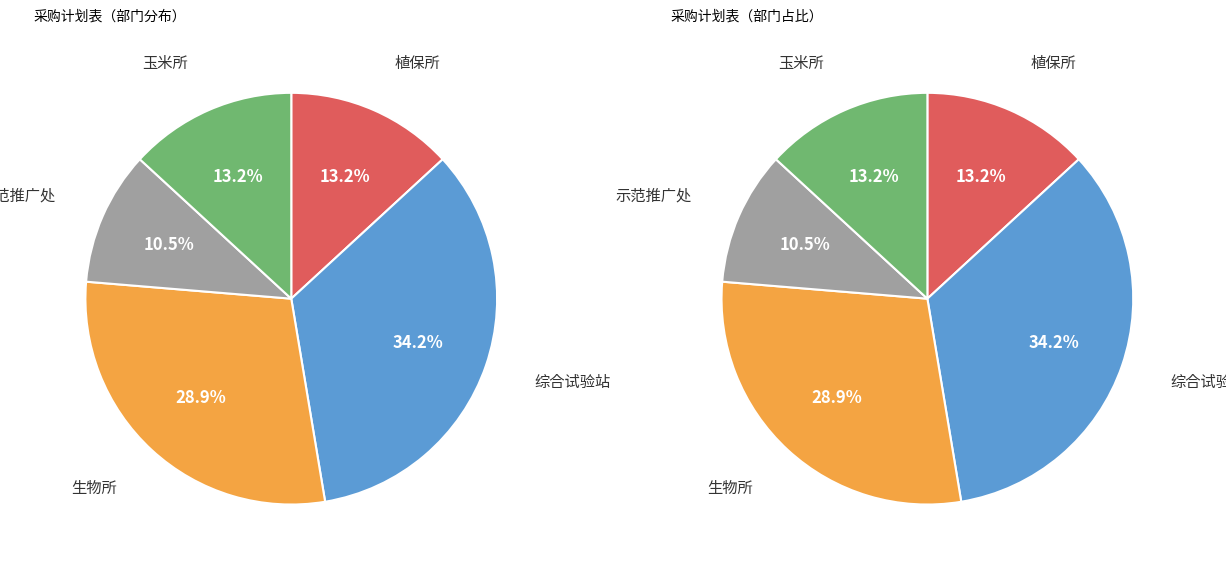

Combined, what portion of the pie is 示范推广处 and 生物所?

39.5%